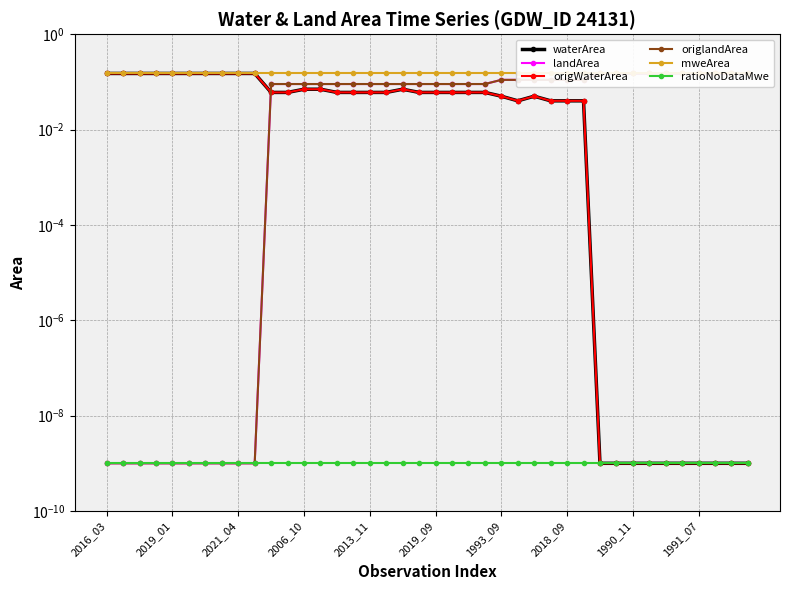

Which series ends up on top after the final intersection of waterArea and landArea?

landArea